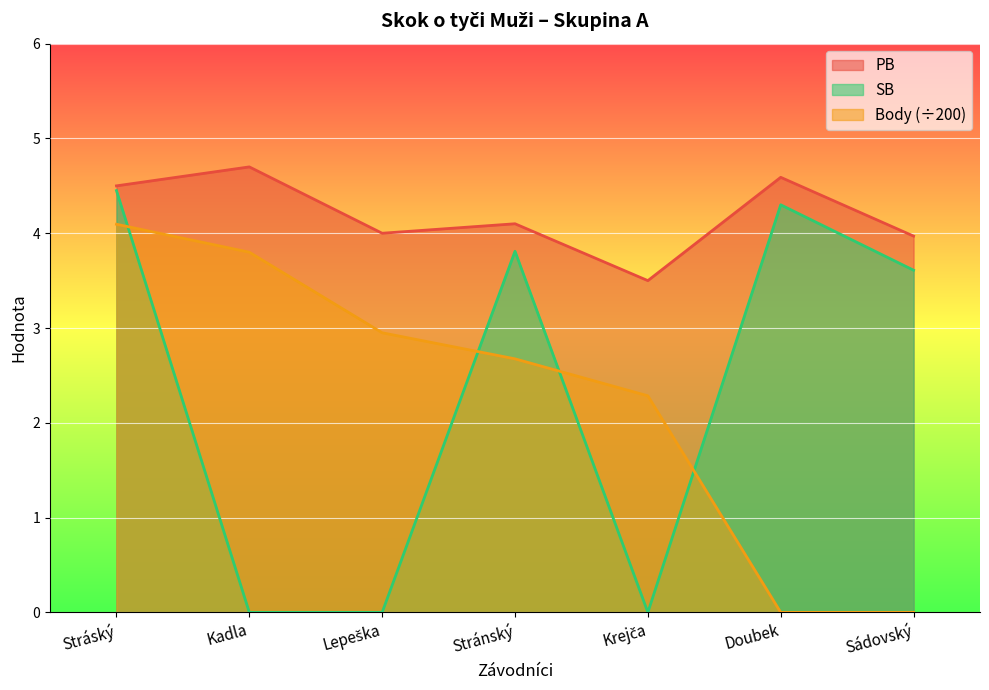

In SB, how many points are higher than both neighbors (excluding endpoints)?

2